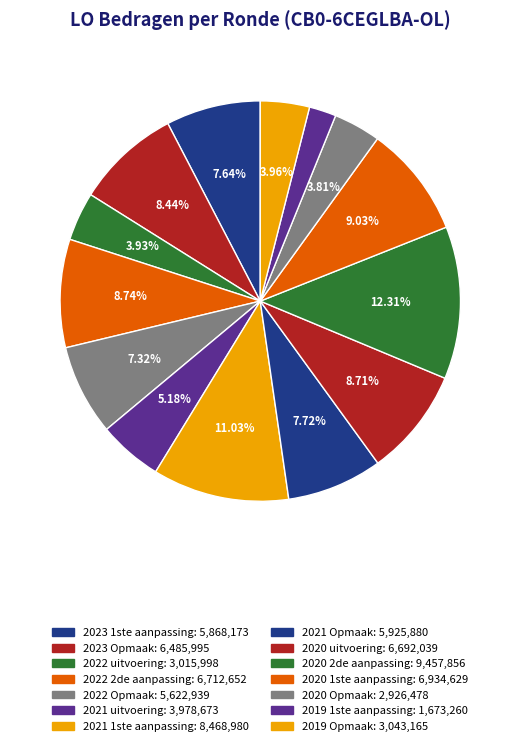

What portion of the pie excludes 2020 uitvoering?

91.3%